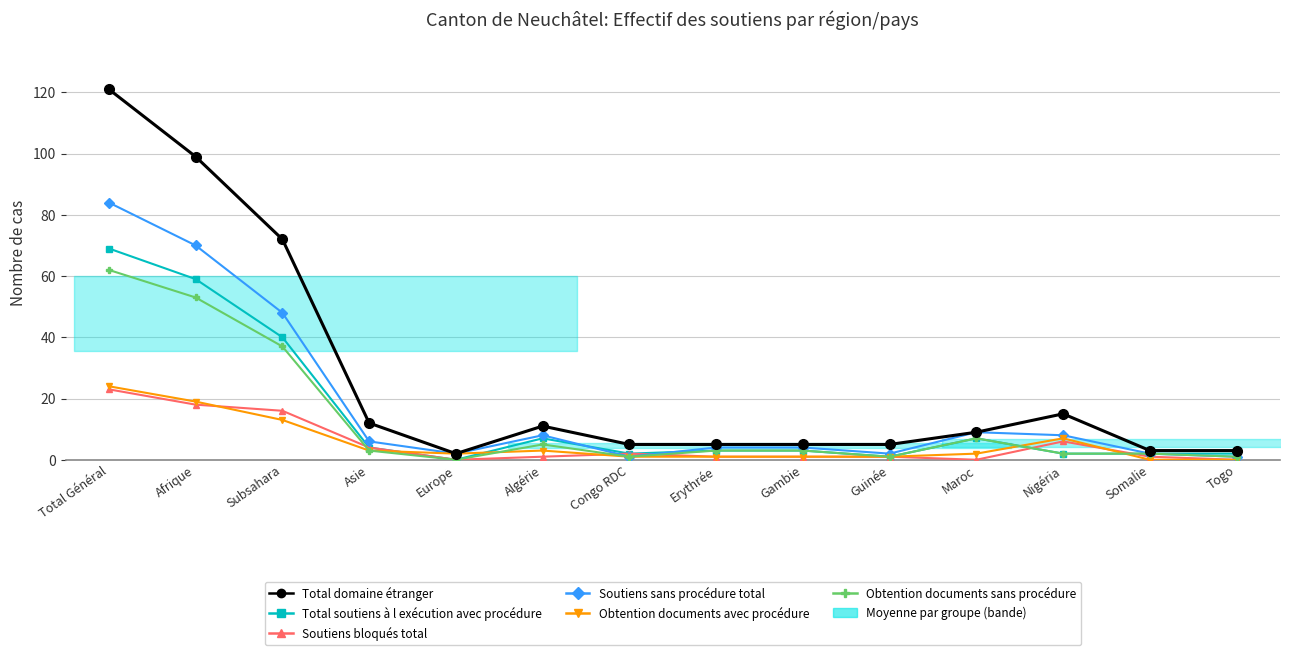

How many positive values does the Soutiens bloqués total series have?

11